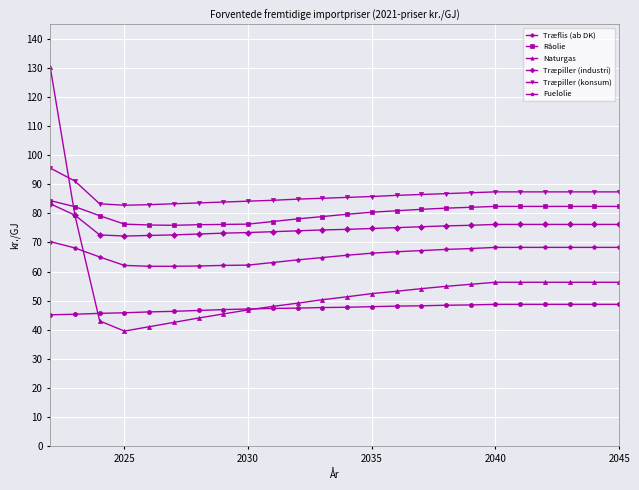

At how many categories does at least one series exceed 60?

24